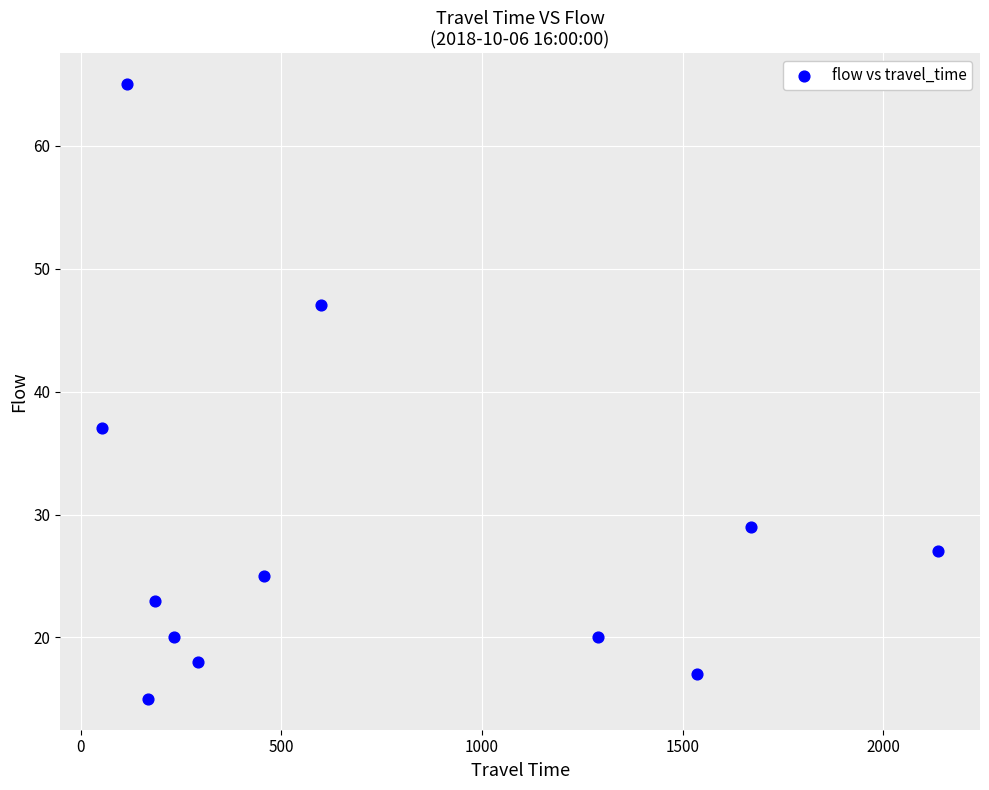

What Y value in the scatter plot is closest to 40?

37